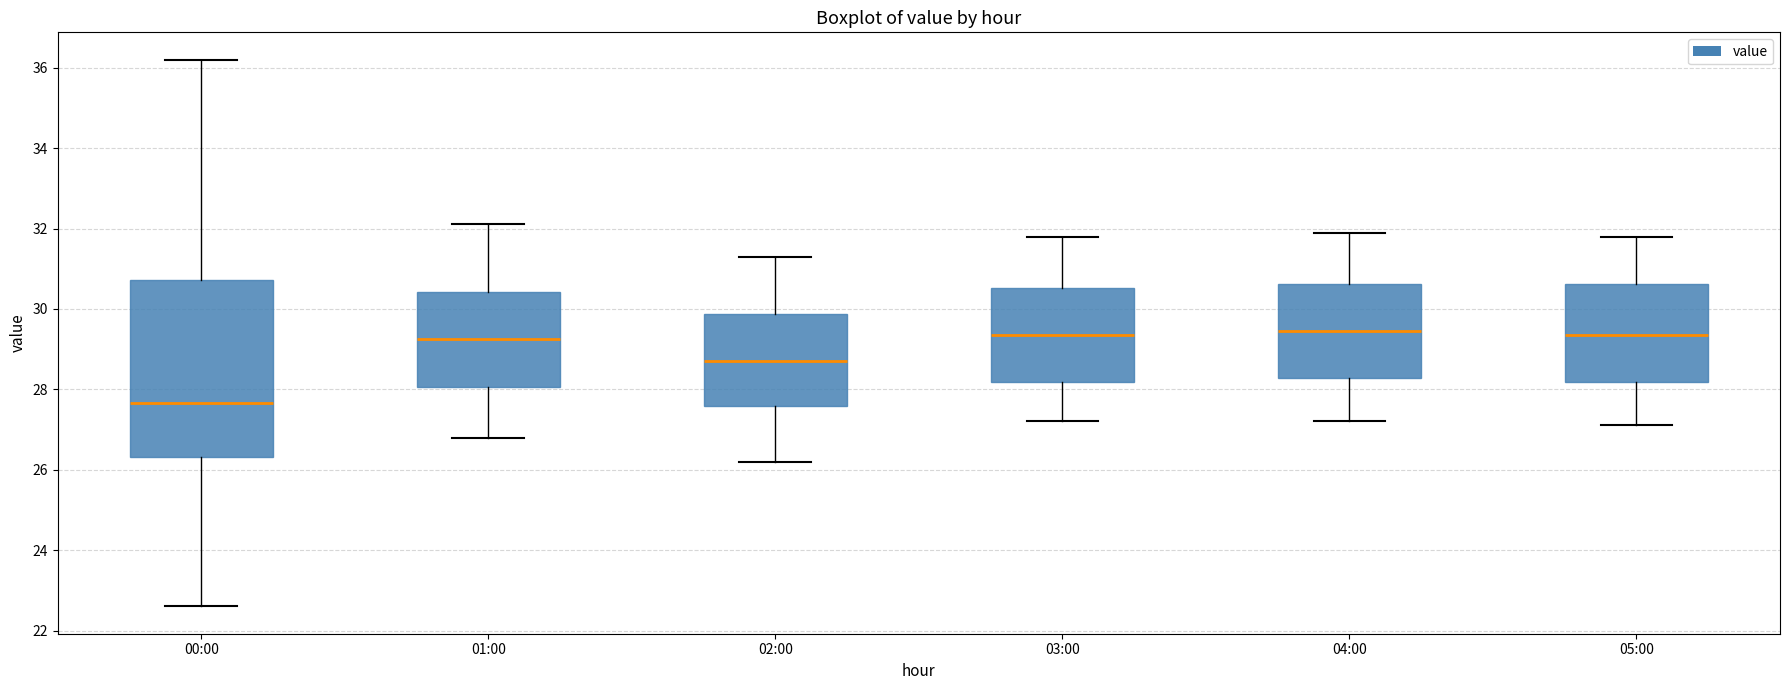

Reading left to right, read every box against the y-axis: the position of its median line, the range the box covers, and the ends of its whiskers. The values are not printed on the chart, so give them approximately, as read against the axis.

00:00: median 27.6, box 26.4 to 30.8, whiskers 22.6 to 36.2
01:00: median 29.2, box 28.0 to 30.4, whiskers 26.8 to 32.2
02:00: median 28.8, box 27.6 to 29.8, whiskers 26.2 to 31.4
03:00: median 29.4, box 28.2 to 30.6, whiskers 27.2 to 31.8
04:00: median 29.4, box 28.2 to 30.6, whiskers 27.2 to 32.0
05:00: median 29.4, box 28.2 to 30.6, whiskers 27.2 to 31.8